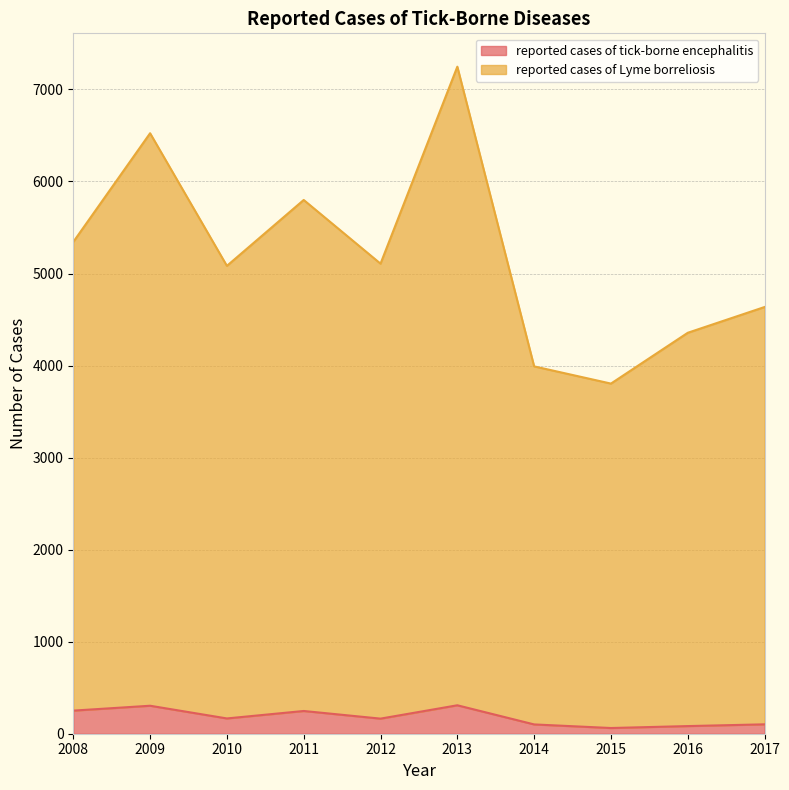

At 2013, list the series in order from smallest to largest.

reported cases of tick-borne encephalitis, reported cases of Lyme borreliosis